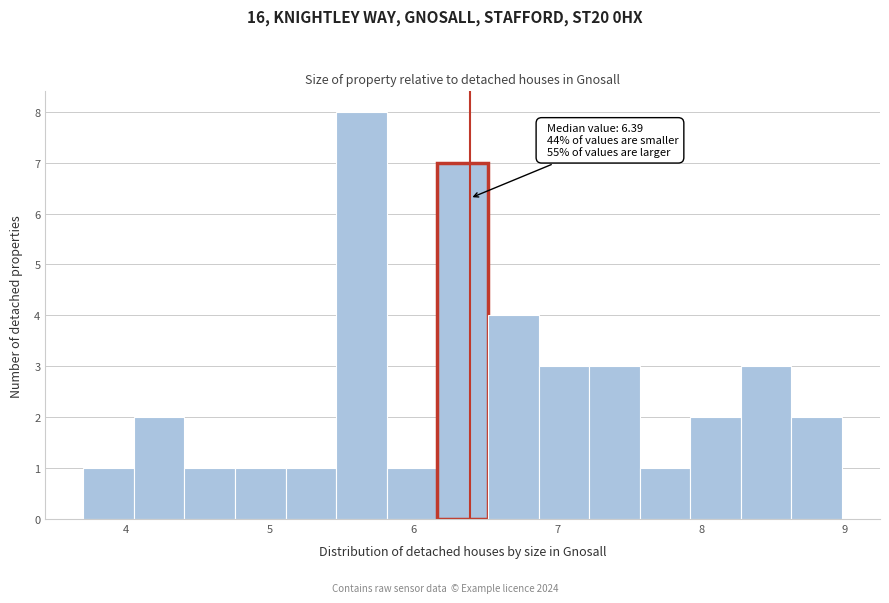

Around what value on the x-axis is the tallest bar? Give the approximate position of its centre, as read against the axis.

5.6